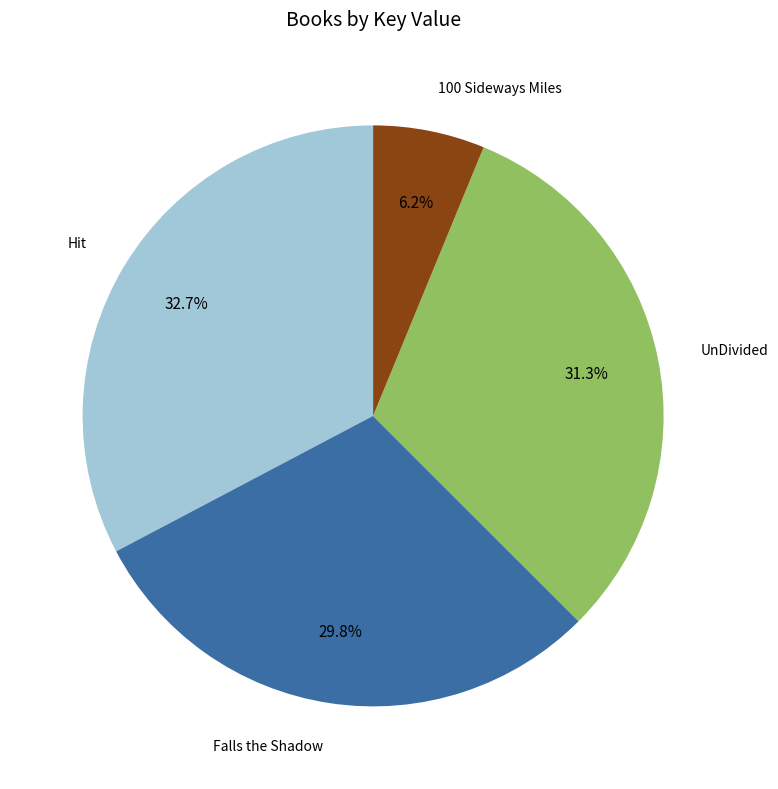

To the nearest percent, what is the average slice percentage?

25%